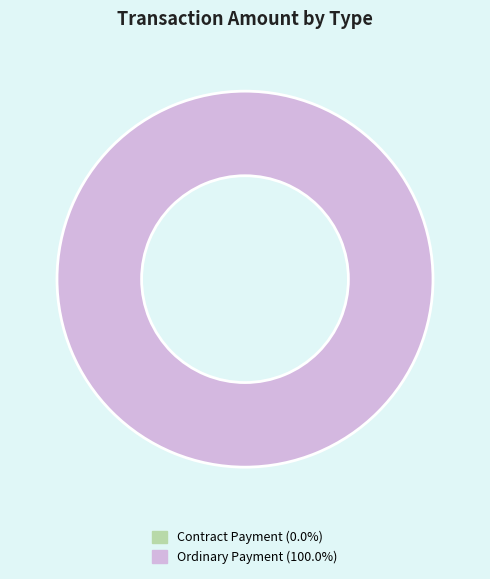

Which slice is the largest?

Ordinary Payment